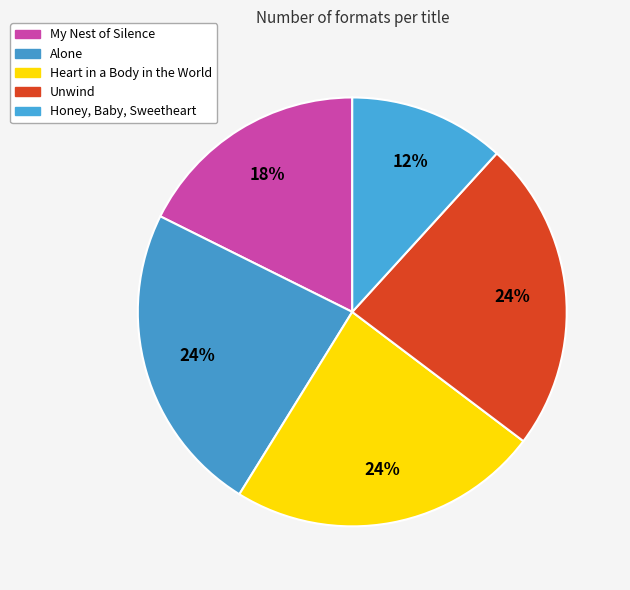

Count the number of slices in the pie.

5